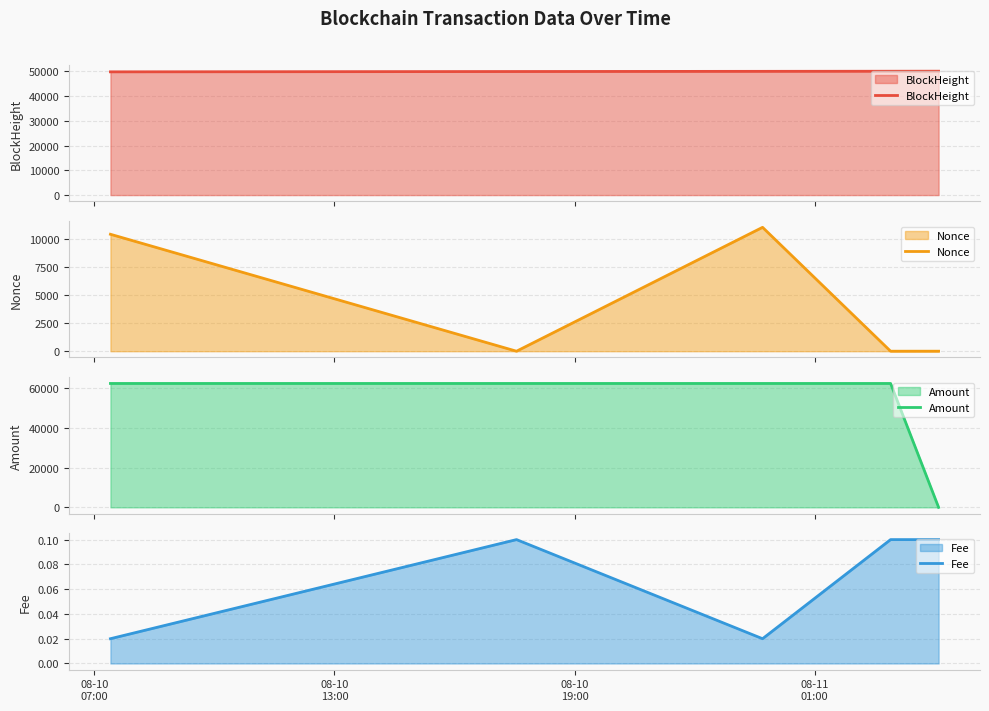

Reading left to right, extract all data points from this chart.

BlockHeight: 49845.0	49977.0	50049.0	50091.0	50107.0
Nonce: 10430.0	0.0	11049.0	1.0	2.0
Amount: 62466.7	62465.6	62466.7	62465.6	0.9
Fee: 0.0	0.1	0.0	0.1	0.1